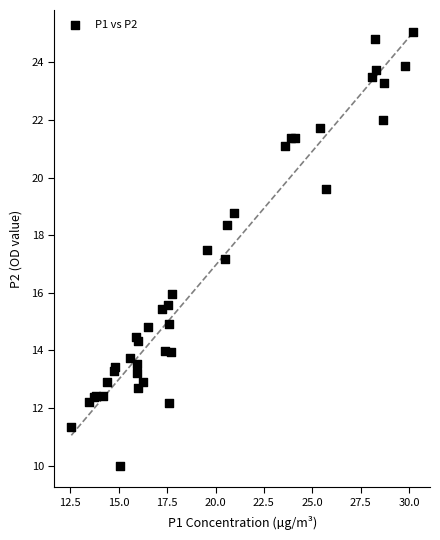

What Y value in the scatter plot is closest to 17?

17.2